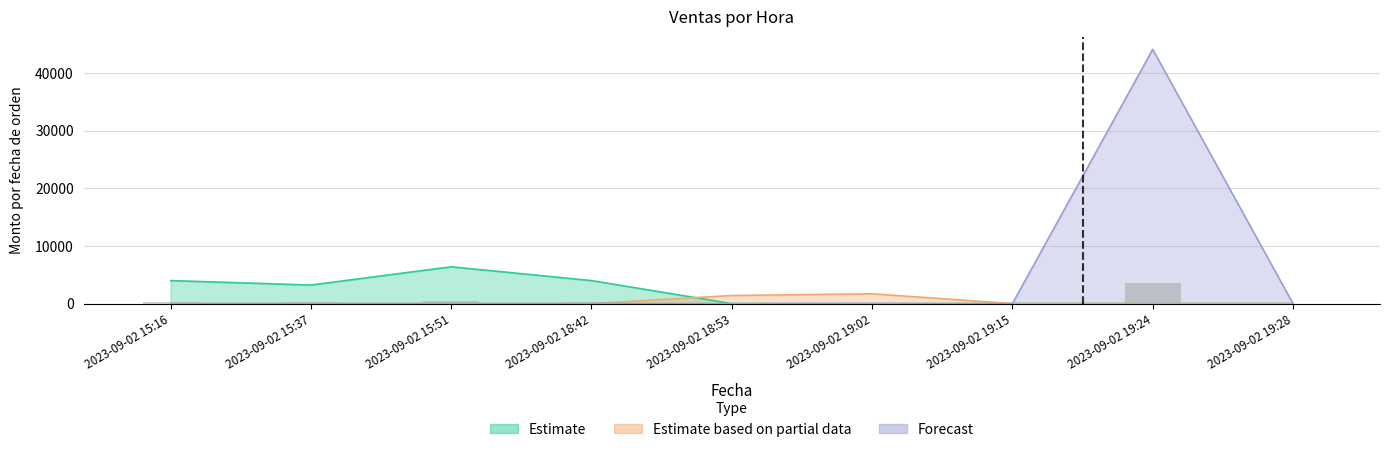

Reading left to right, extract all data points from this chart.

Estimate: 2023-09-02 15:16=3990.0	2023-09-02 15:37=3215.5	2023-09-02 15:51=6384.0	2023-09-02 18:42=3990.0	2023-09-02 18:53=0.0	2023-09-02 19:02=0.0	2023-09-02 19:15=0.0	2023-09-02 19:24=0.0	2023-09-02 19:28=0.0
Estimate based on partial data: 2023-09-02 15:16=0.0	2023-09-02 15:37=0.0	2023-09-02 15:51=0.0	2023-09-02 18:42=0.0	2023-09-02 18:53=1400.0	2023-09-02 19:02=1700.0	2023-09-02 19:15=0.0	2023-09-02 19:24=0.0	2023-09-02 19:28=0.0
Forecast: 2023-09-02 15:16=0.0	2023-09-02 15:37=0.0	2023-09-02 15:51=0.0	2023-09-02 18:42=0.0	2023-09-02 18:53=0.0	2023-09-02 19:02=0.0	2023-09-02 19:15=0.0	2023-09-02 19:24=44108.0	2023-09-02 19:28=0.0